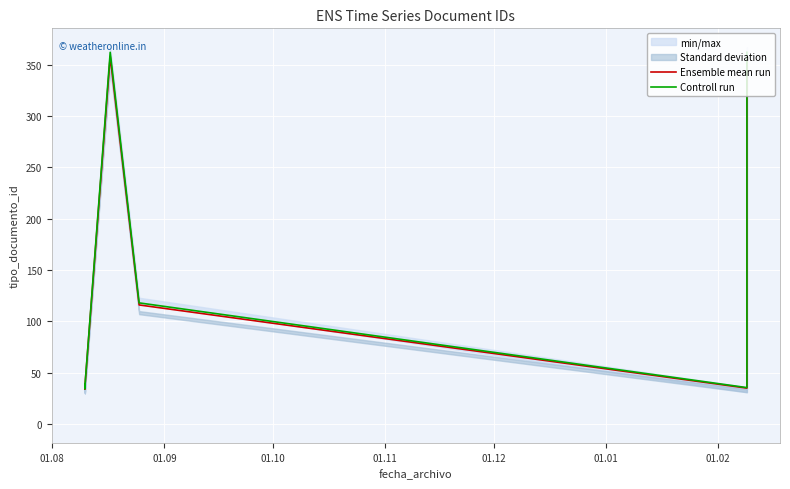

What is the value of the Ensemble mean run point at the 5th from the left?

36.0